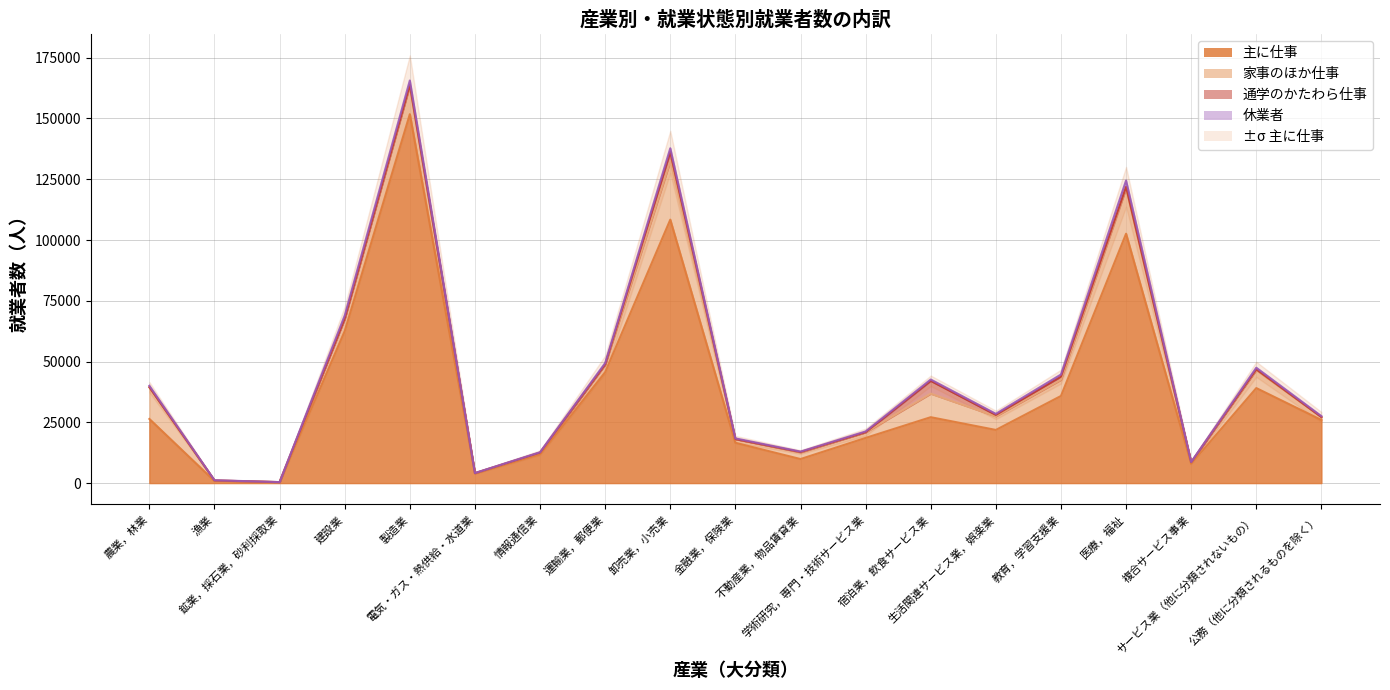

After their last crossing, which series has the higher values: 通学のかたわら仕事 or 休業者?

休業者